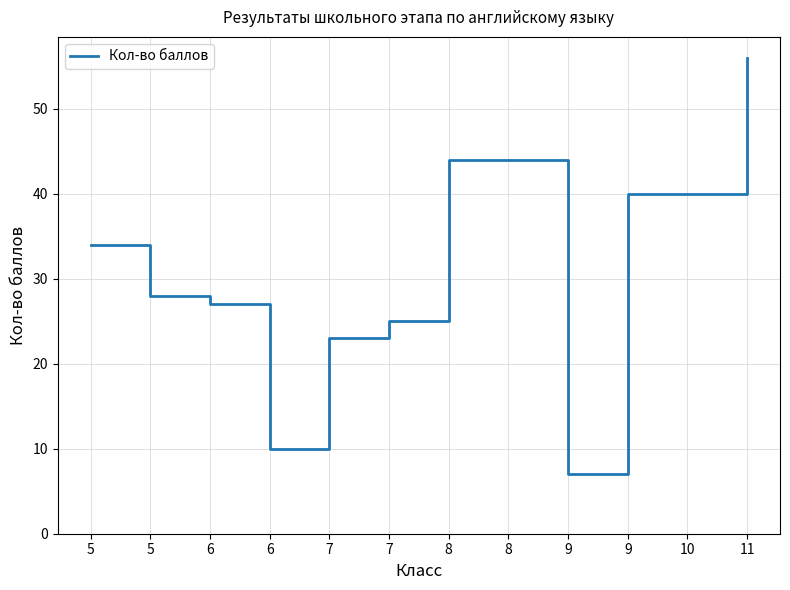

What is the sum of all values?

378